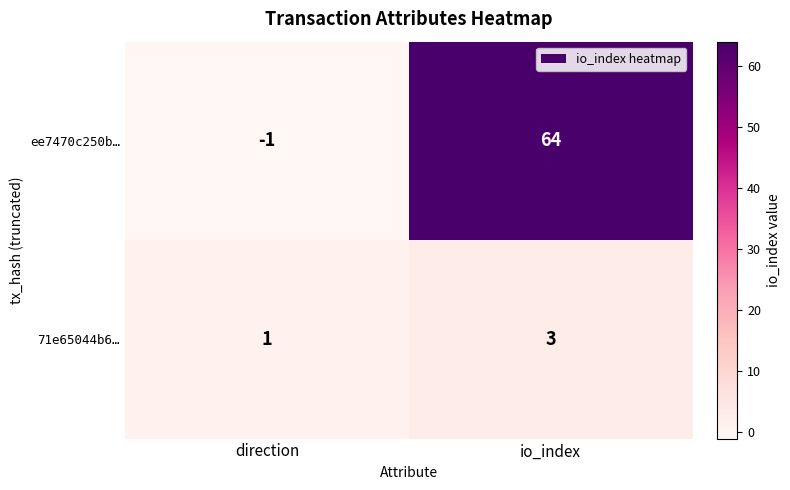

How many values in the ee7470c250b… series are below 64?

1